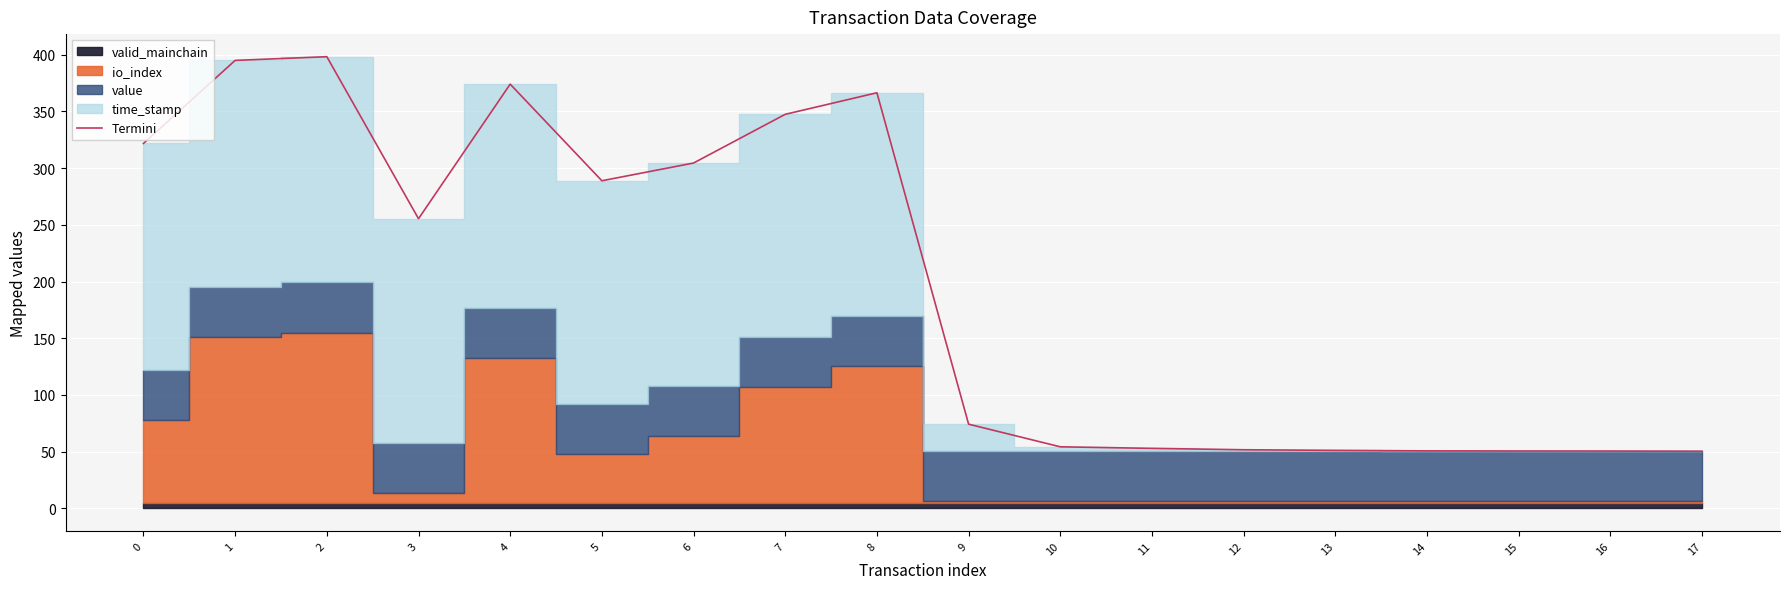

Reading right to left, list all the values displayed in this chart.

17=50.3	16=50.5	15=50.6	14=50.7	13=51.1	12=51.7	11=52.9	10=54.2	9=74.2	8=366.5	7=347.5	6=304.5	5=288.9	4=374.1	3=255.4	2=398.3	1=395.1	0=321.8